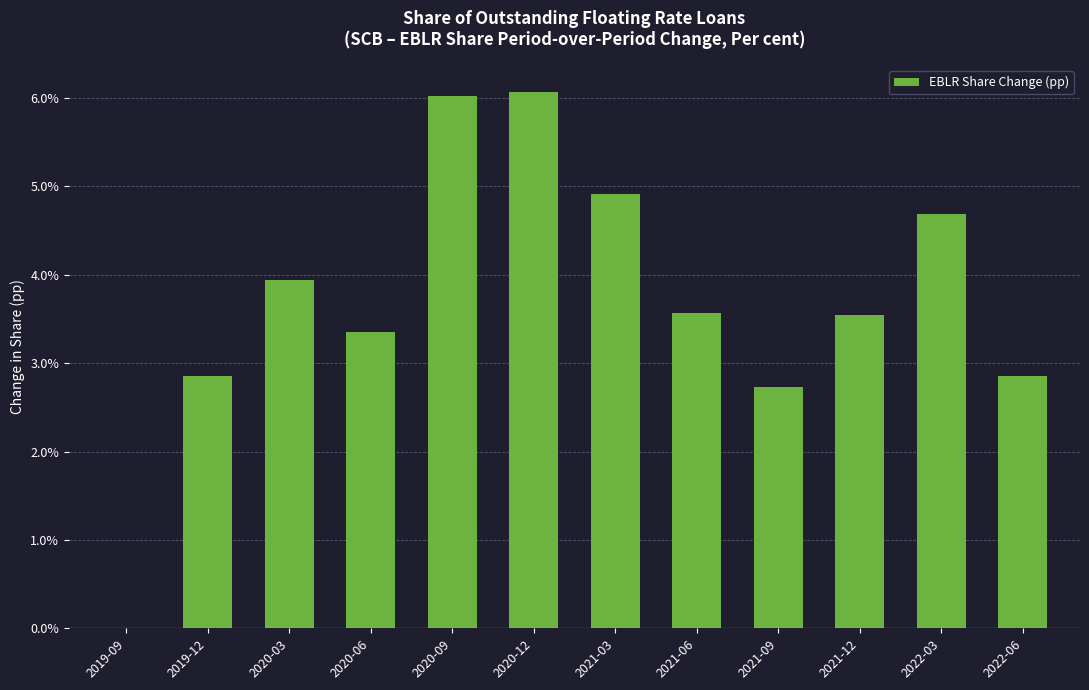

What is the sum of all values?

44.5